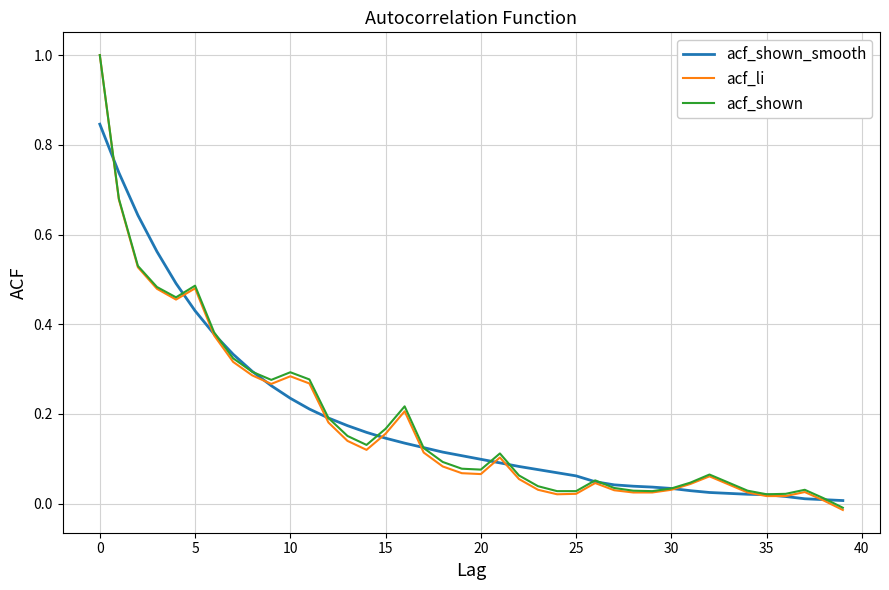

Which series has the largest range (max minus min)?

acf_li